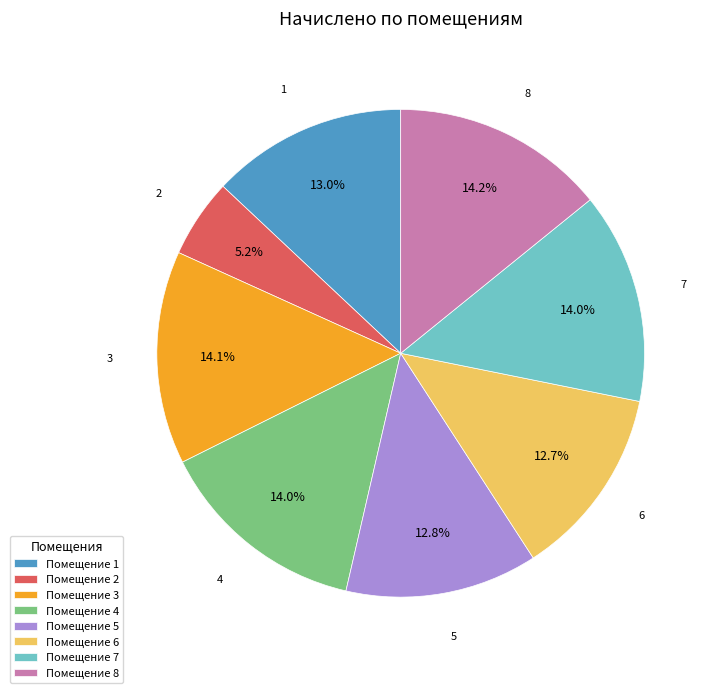

What percentage do Помещение 7 and Помещение 3 together represent?

28.1%